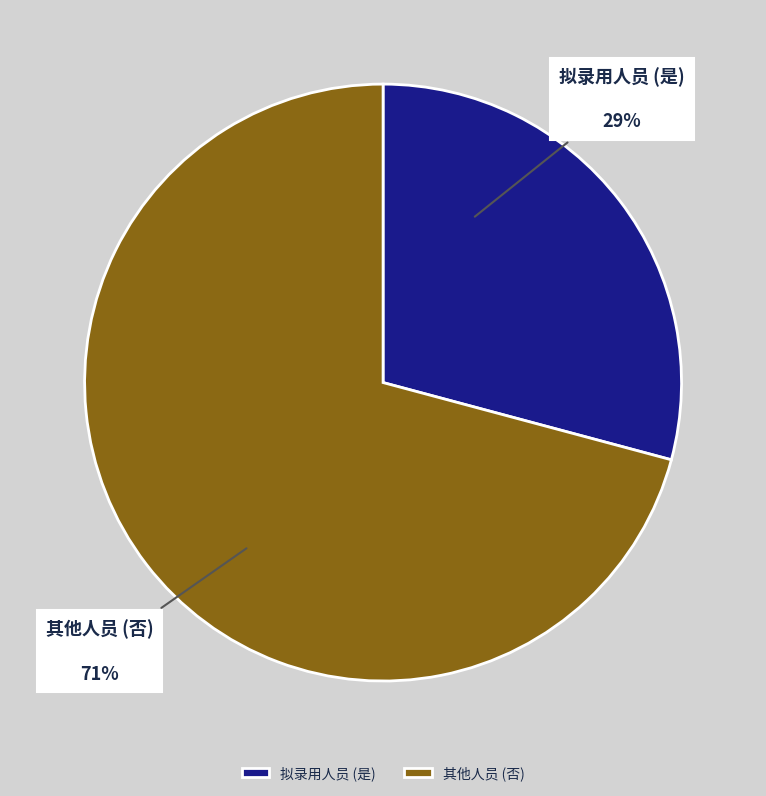

What is the ratio of the value at 其他人员 (否) to the value at 拟录用人员 (是)?

2.4